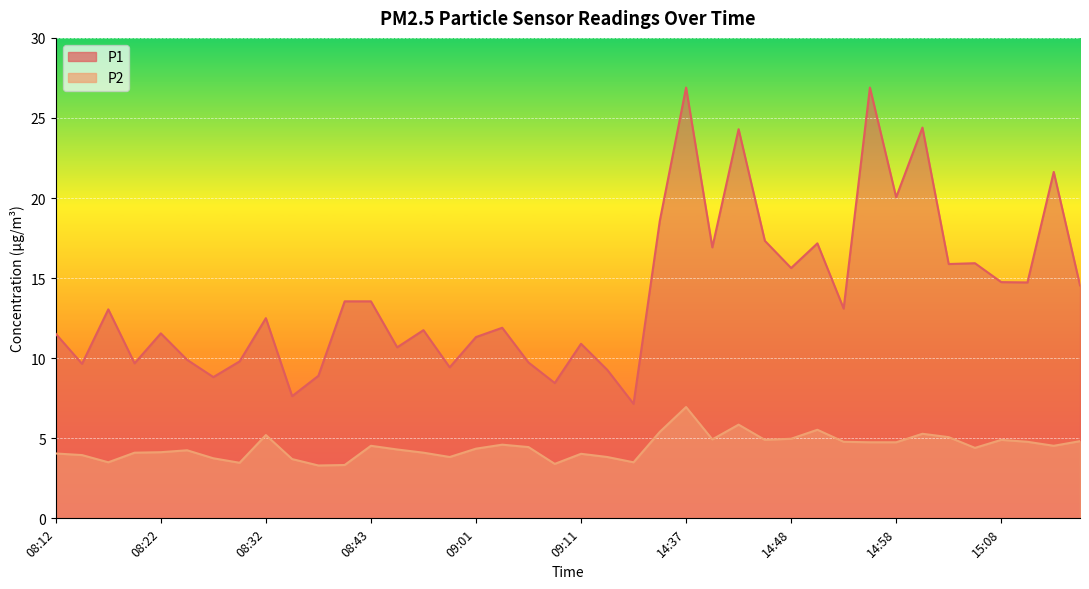

Reading right to left, list all the values displayed in this chart.

P1: 14.6	21.6	14.7	14.8	15.9	15.9	24.4	20.1	26.9	13.1	17.2	15.6	17.3	24.3	16.9	26.9	18.6	7.2	9.3	10.9	8.4	9.7	11.9	11.3	9.4	11.8	10.7	13.6	13.6	8.9	7.6	12.5	9.8	8.8	9.9	11.6	9.7	13.1	9.7	11.5
P2: 4.8	4.5	4.8	4.9	4.4	5.1	5.3	4.8	4.8	4.8	5.5	5.0	4.9	5.8	4.9	7.0	5.4	3.5	3.8	4.0	3.4	4.5	4.6	4.3	3.8	4.1	4.3	4.5	3.3	3.3	3.7	5.2	3.5	3.8	4.2	4.1	4.1	3.5	4.0	4.0